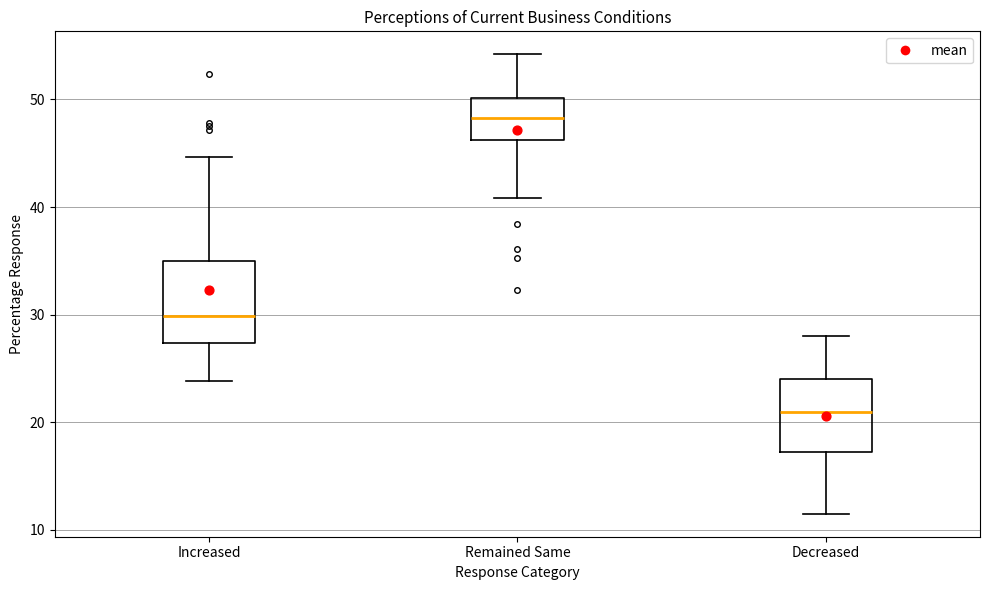

Which box's median line is the highest?

Remained Same